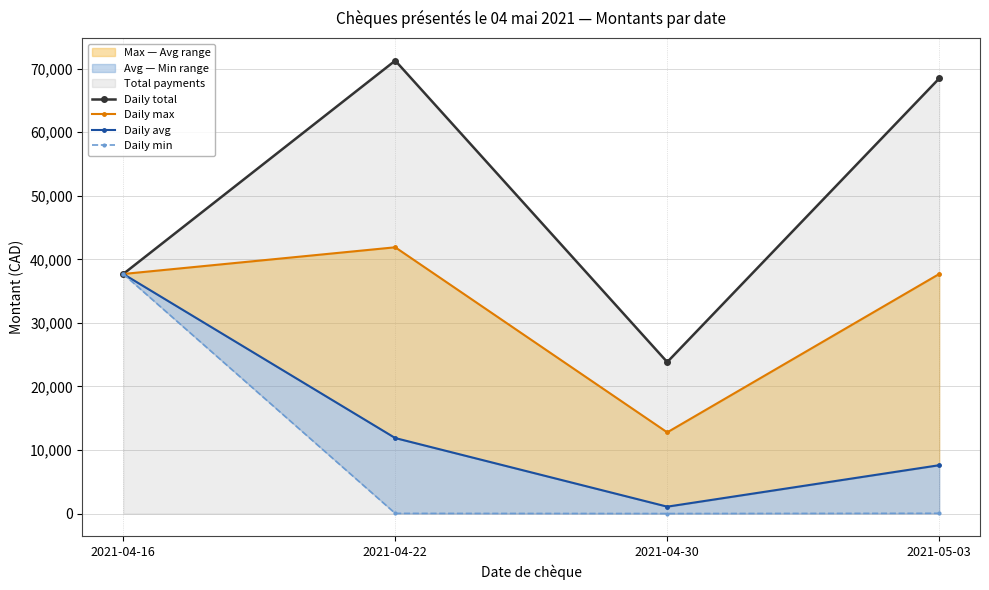

Where does the Daily min series first go above 37?

2021-04-16